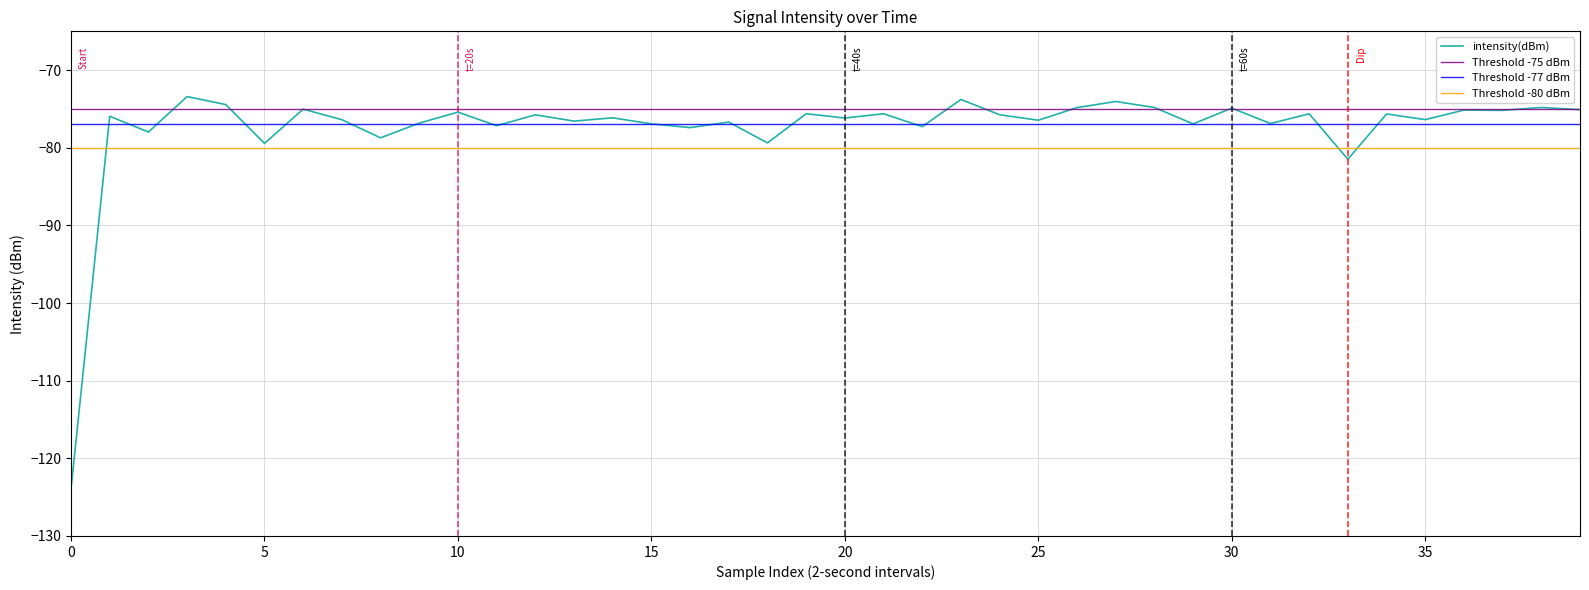

True or false: the data has more than 1 interior local peaks.

True